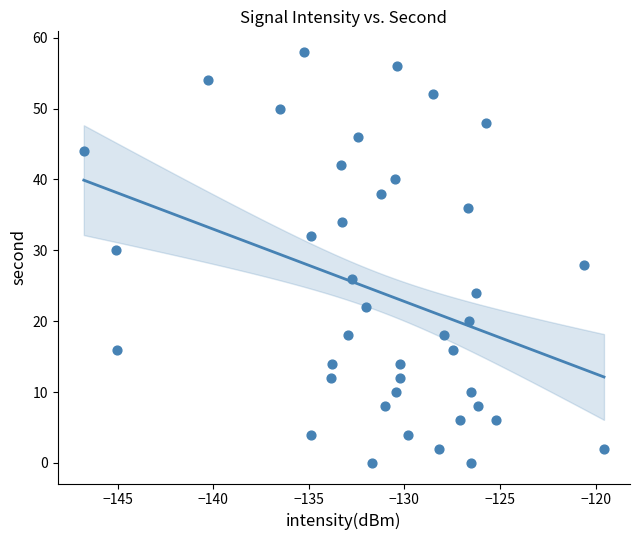

What is the range of Y values (max minus min)?

58